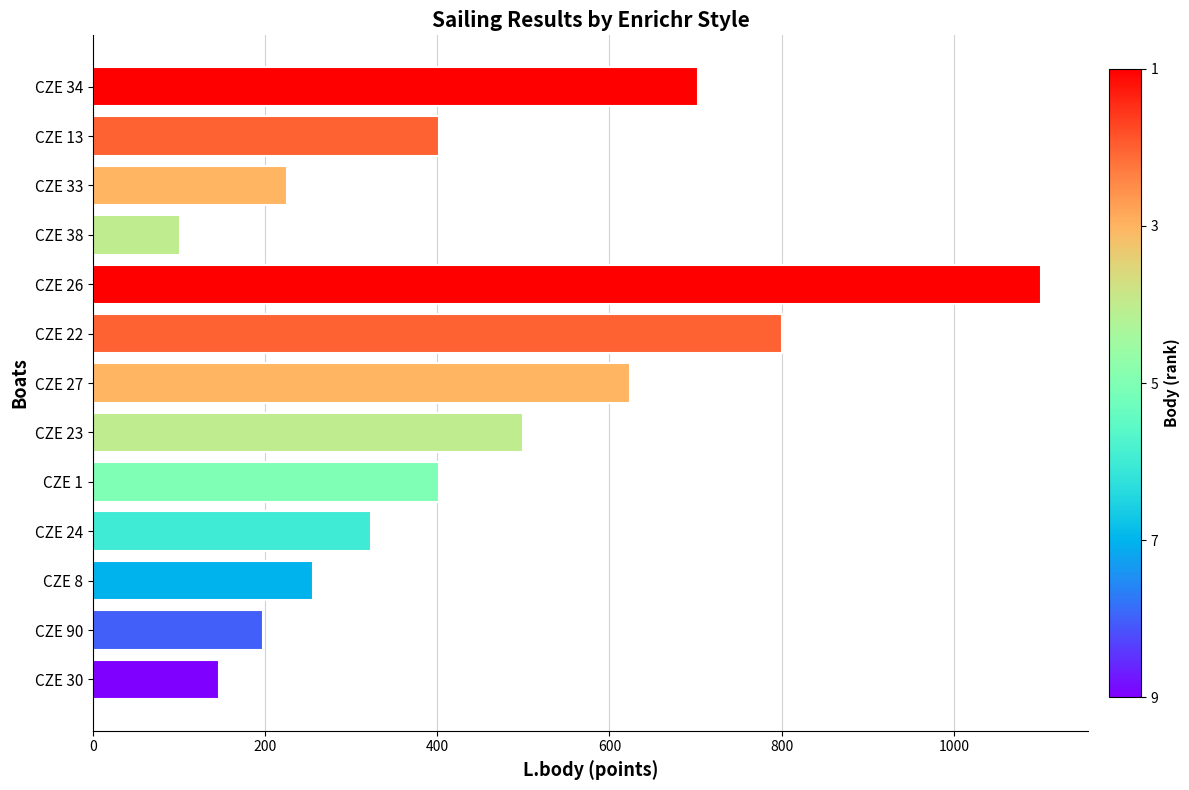

Is it true that the value at CZE 33 is 380?

False